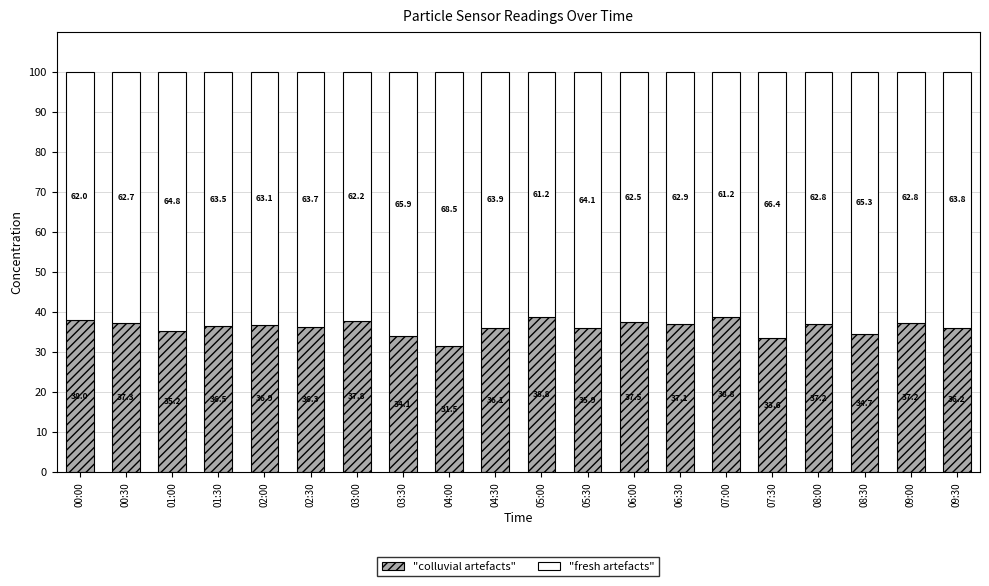

The "colluvial artefacts" series shows 35.9 at 05:30. True or false?

True